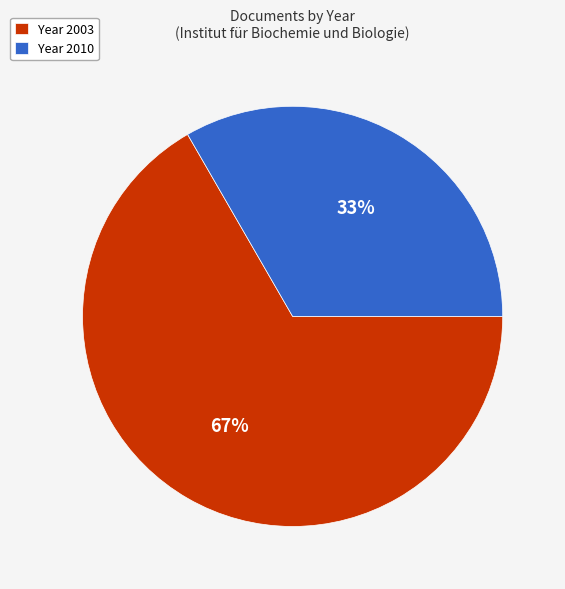

Is there a majority slice in this chart?

Yes